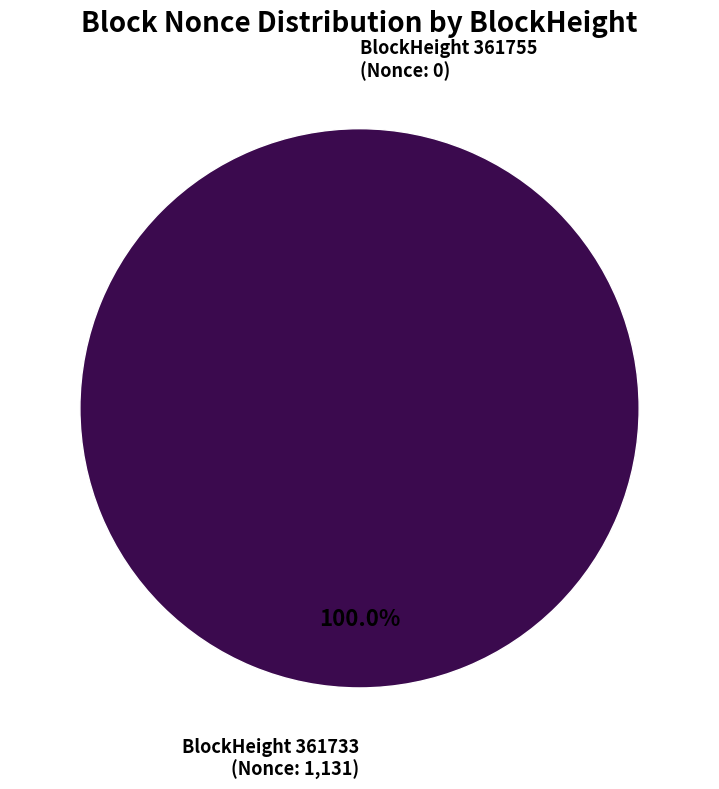

What is the total percentage of 361755 and 361733?

100.0%